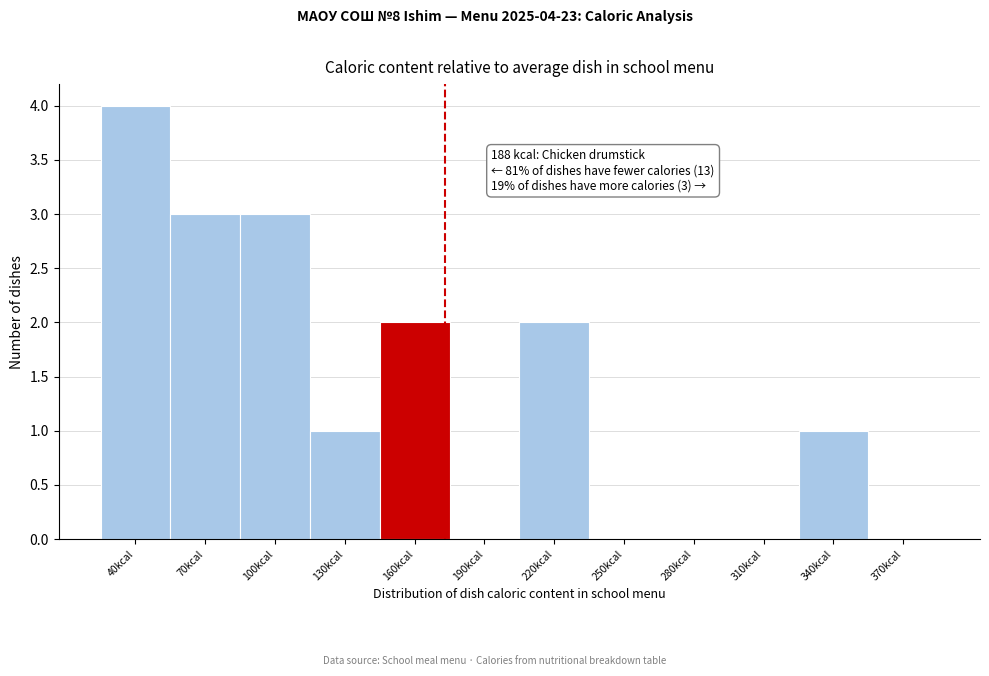

Reading left to right, list all the values displayed in this chart.

40kcal=4	70kcal=3	100kcal=3	130kcal=1	160kcal=2	190kcal=0	220kcal=2	250kcal=0	280kcal=0	310kcal=0	340kcal=1	370kcal=0